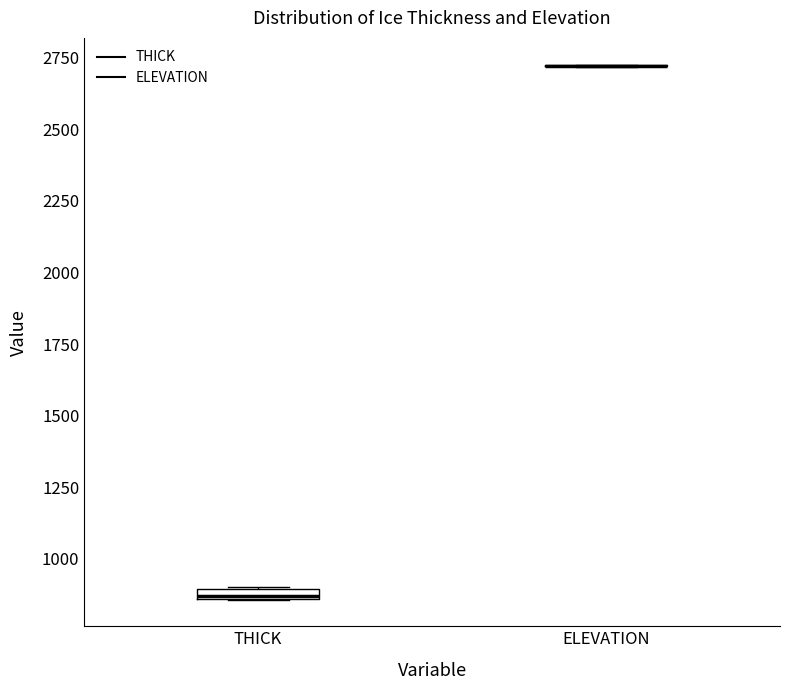

Where is the upper edge of the box for THICK on the y-axis? The values are not printed on the chart, so give them approximately, as read against the axis.

900